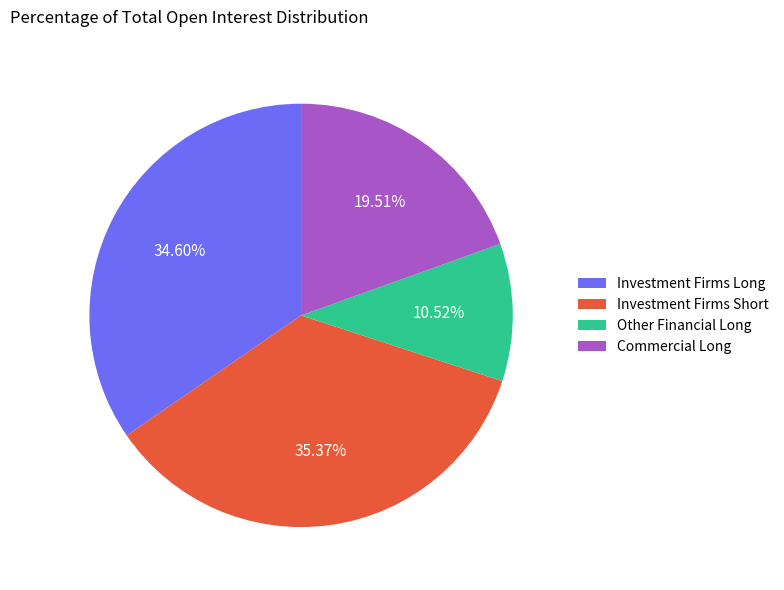

Between Investment Firms Long and Commercial Long, which is larger?

Investment Firms Long